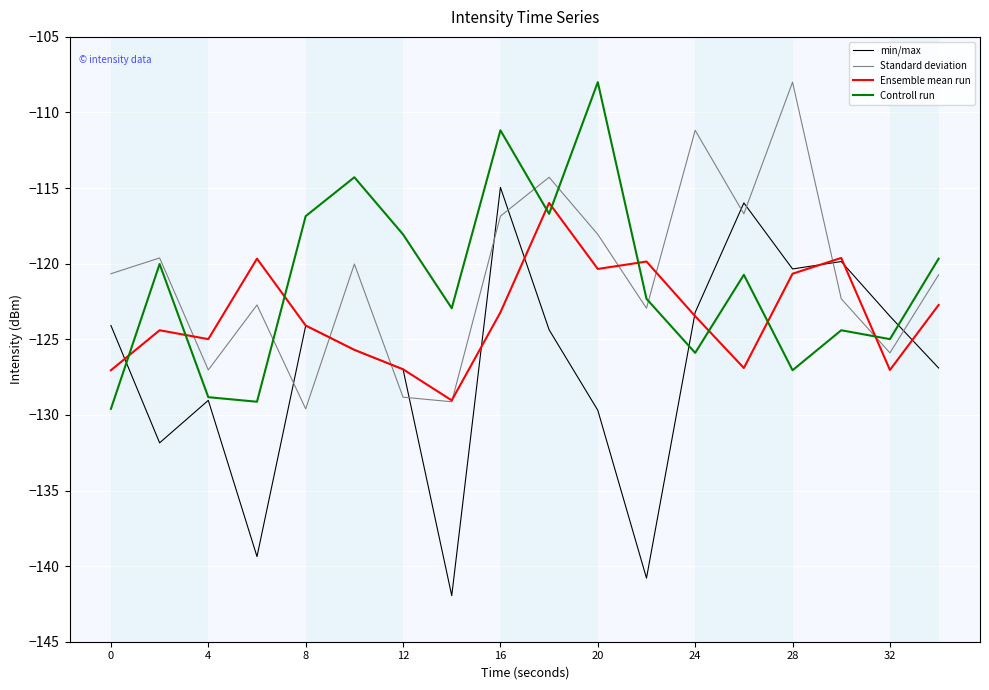

In min/max, how many points are higher than both neighbors (excluding endpoints)?

5